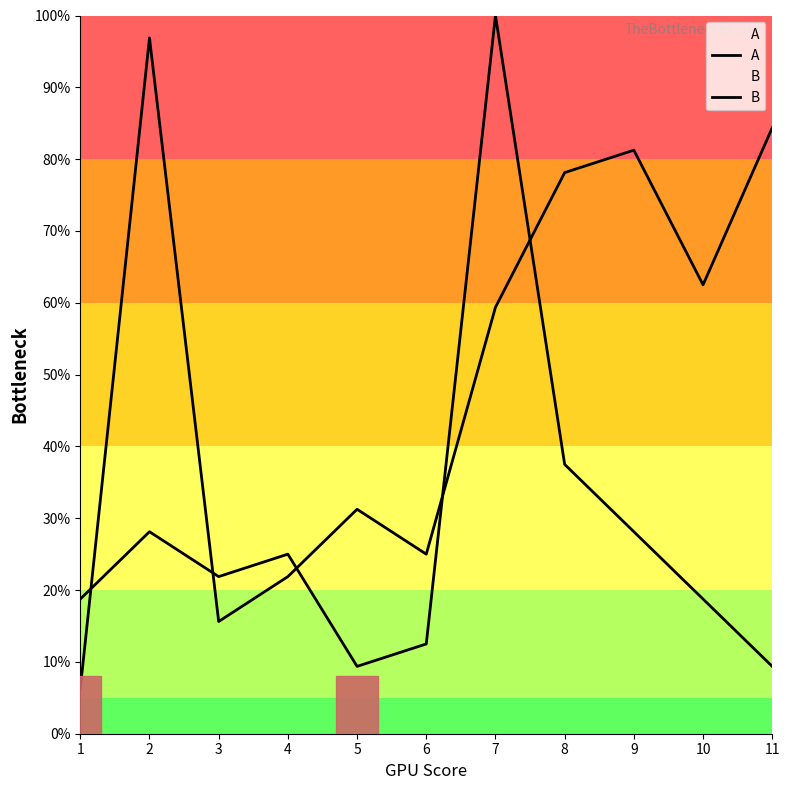

Reading left to right, list all the values displayed in this chart.

A: 18.8	28.1	21.9	25.0	9.4	12.5	100.0	37.5	28.1	18.8	9.4
B: 6.2	96.9	15.6	21.9	31.2	25.0	59.4	78.1	81.2	62.5	84.4